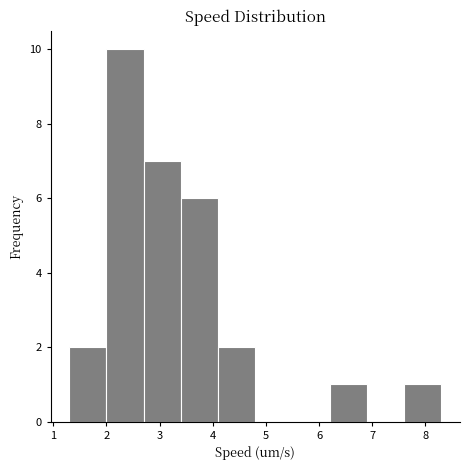

Reading left to right, transcribe this chart: for each bar, give the range it covers on the x-axis and its height. The values are not printed on the chart, so give them approximately, as read against the axis.

1.3 to 2.0: 2
2.0 to 2.7: 10
2.7 to 3.4: 7
3.4 to 4.1: 6
4.1 to 4.8: 2
4.8 to 5.5: 0
5.5 to 6.2: 0
6.2 to 6.9: 1
6.9 to 7.6: 0
7.6 to 8.3: 1